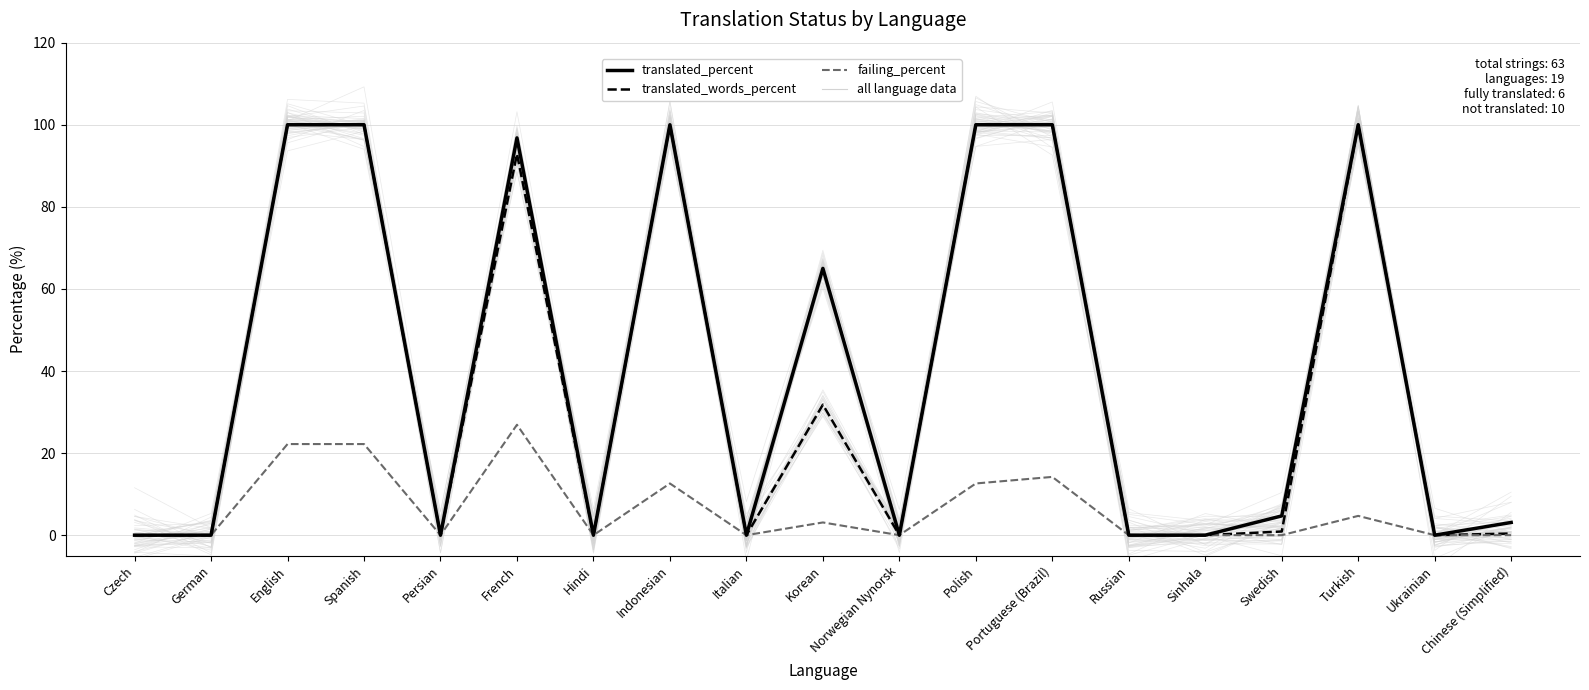

What is the difference between the maximum and minimum values in the translated_words_percent series?

100.0